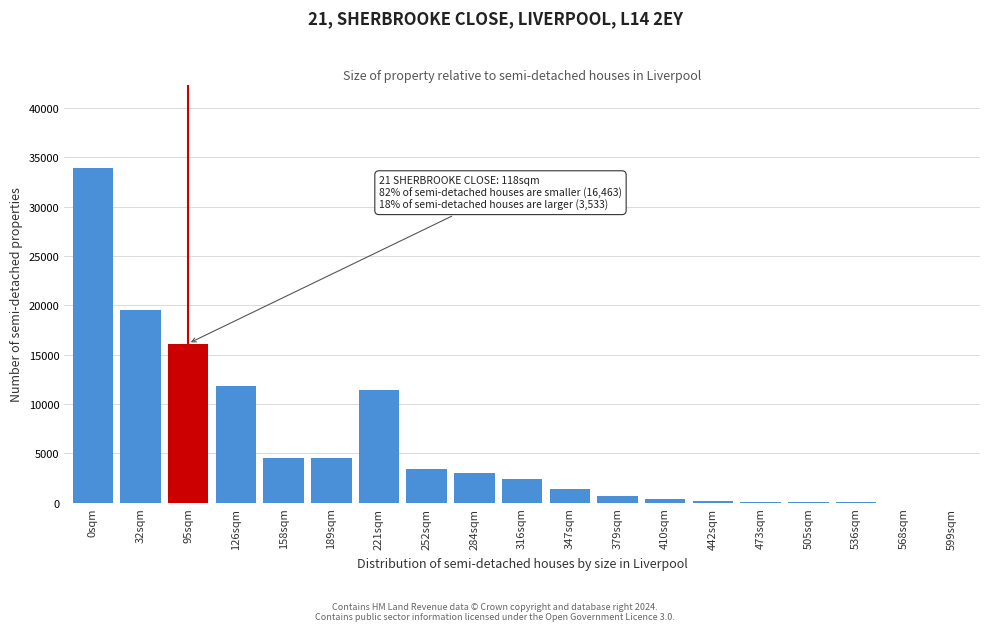

Which label corresponds to the largest value in the chart?

0sqm